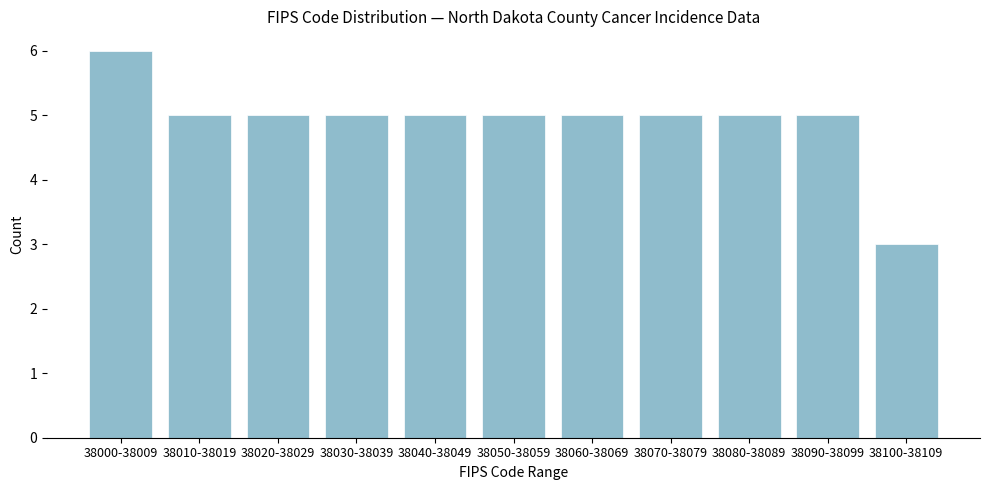

Reading left to right, list all the values displayed in this chart.

6	5	5	5	5	5	5	5	5	5	3